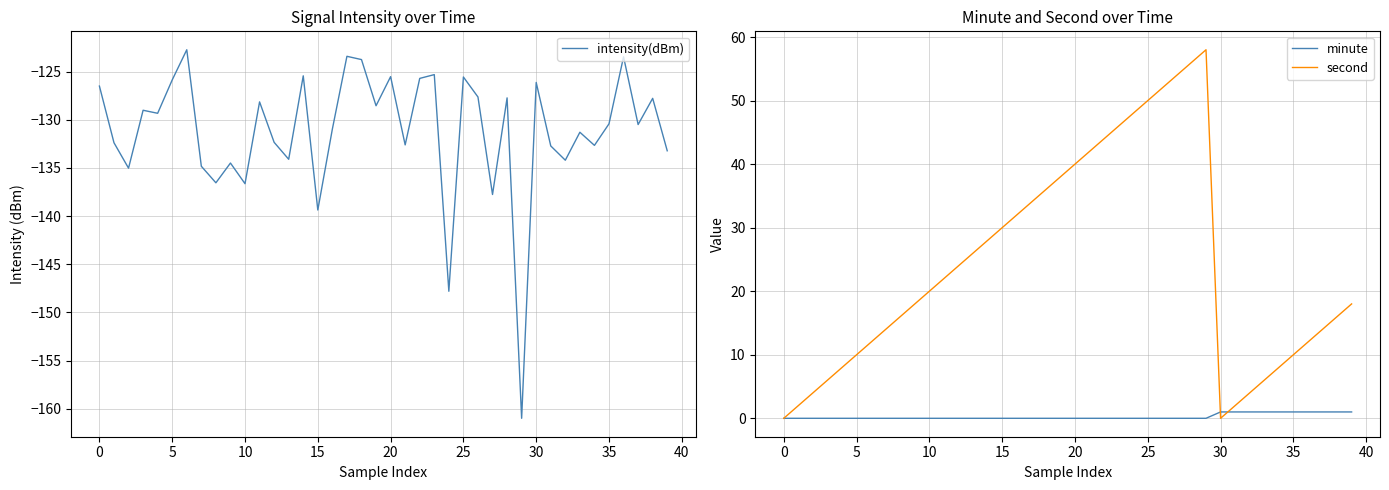

Reading left to right, list all the values displayed in this chart.

intensity(dBm): -126.5	-132.4	-135.0	-129.0	-129.3	-125.9	-122.7	-134.8	-136.5	-134.5	-136.6	-128.1	-132.3	-134.1	-125.4	-139.4	-131.0	-123.4	-123.8	-128.5	-125.5	-132.6	-125.7	-125.3	-147.8	-125.6	-127.6	-137.8	-127.7	-161.0	-126.1	-132.7	-134.2	-131.3	-132.7	-130.4	-123.5	-130.5	-127.8	-133.2
minute: 0.0	0.0	0.0	0.0	0.0	0.0	0.0	0.0	0.0	0.0	0.0	0.0	0.0	0.0	0.0	0.0	0.0	0.0	0.0	0.0	0.0	0.0	0.0	0.0	0.0	0.0	0.0	0.0	0.0	0.0	1.0	1.0	1.0	1.0	1.0	1.0	1.0	1.0	1.0	1.0
second: 0.0	2.0	4.0	6.0	8.0	10.0	12.0	14.0	16.0	18.0	20.0	22.0	24.0	26.0	28.0	30.0	32.0	34.0	36.0	38.0	40.0	42.0	44.0	46.0	48.0	50.0	52.0	54.0	56.0	58.0	0.0	2.0	4.0	6.0	8.0	10.0	12.0	14.0	16.0	18.0